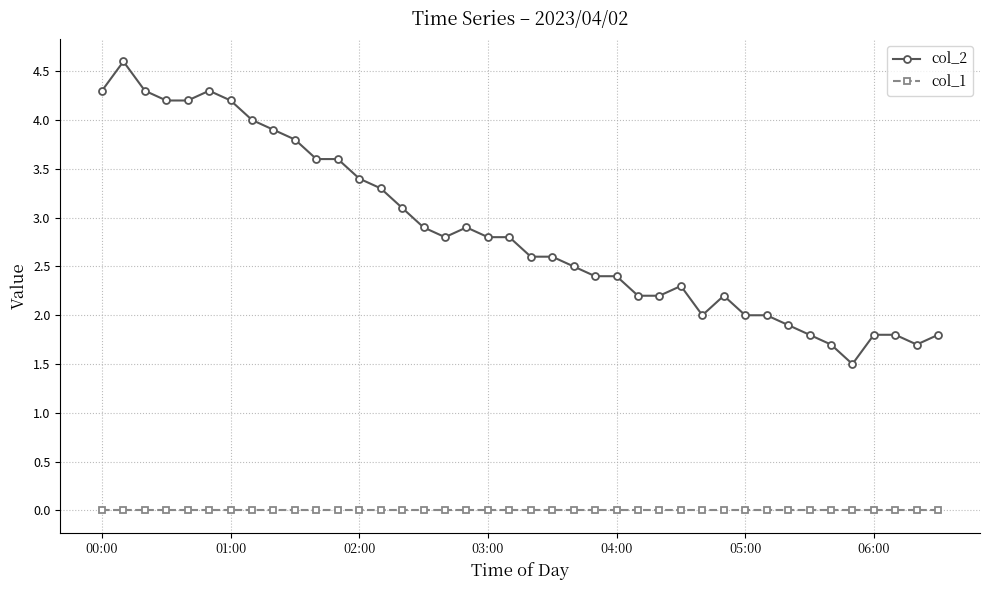

Which series has the widest spread of values?

col_2